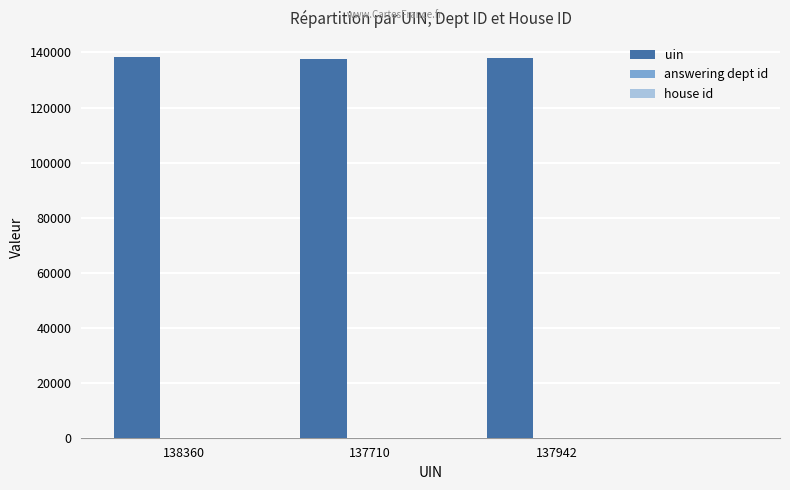

Are the bars horizontal?

No